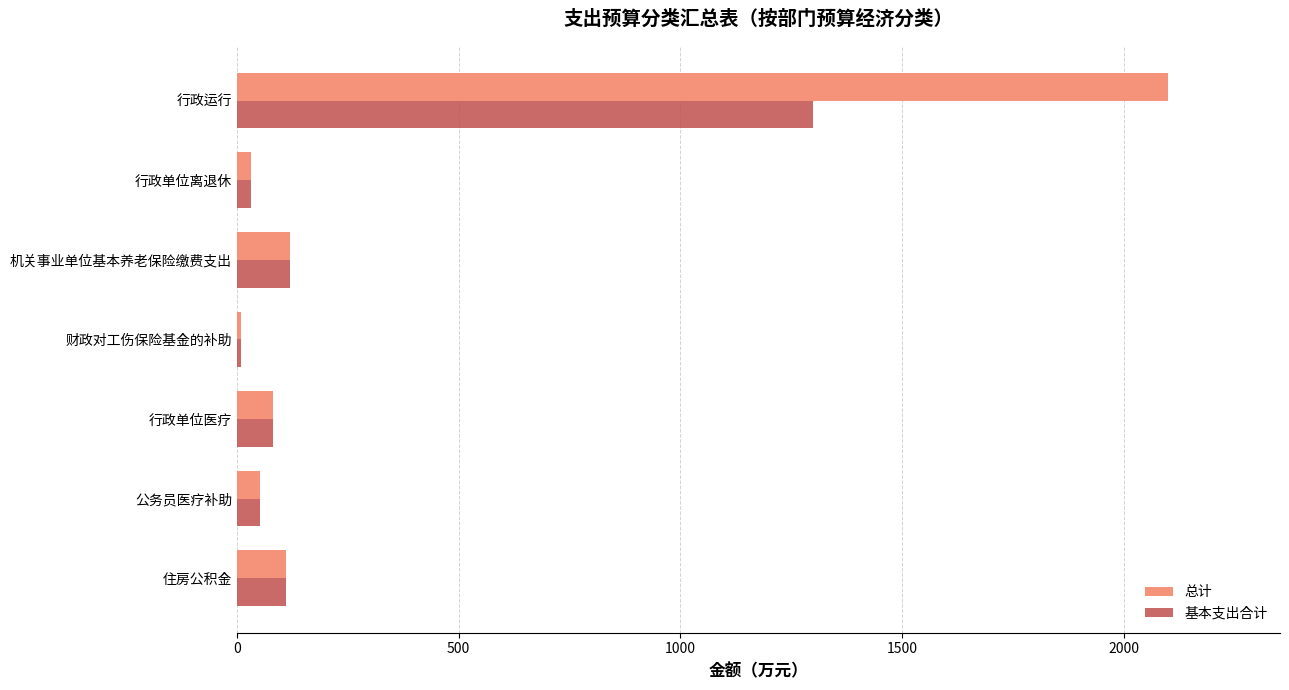

Count the number of categories in the chart.

7